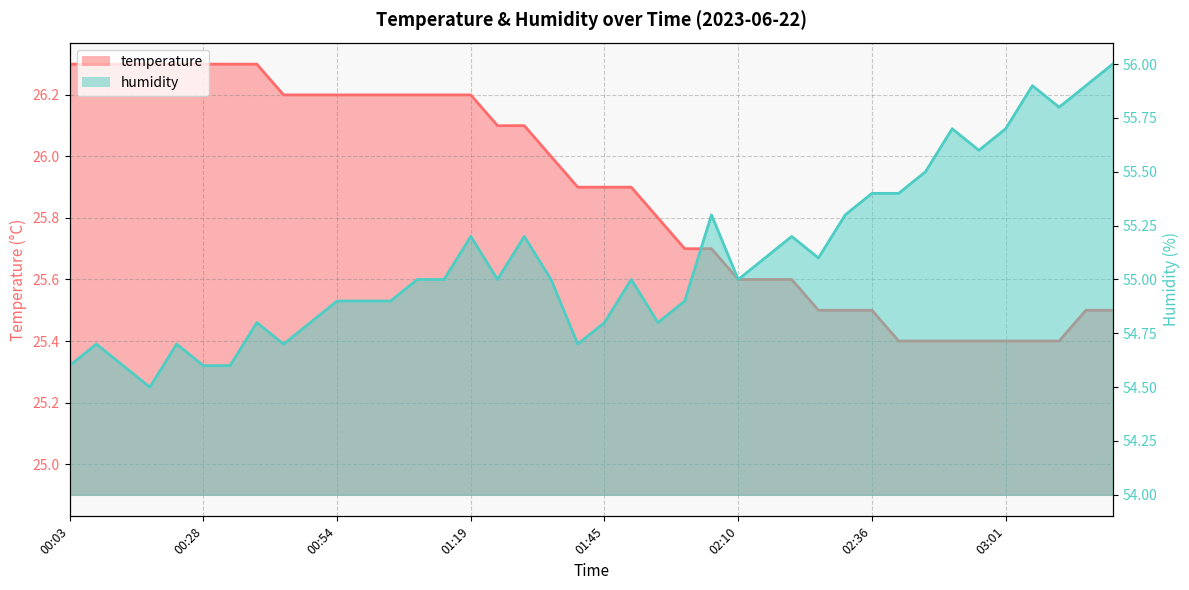

At how many categories does at least one series exceed 27?

40